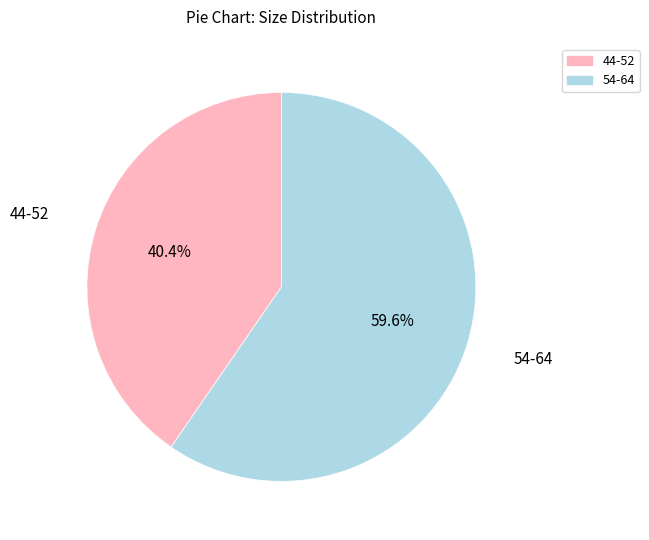

Does any single category account for the majority?

Yes